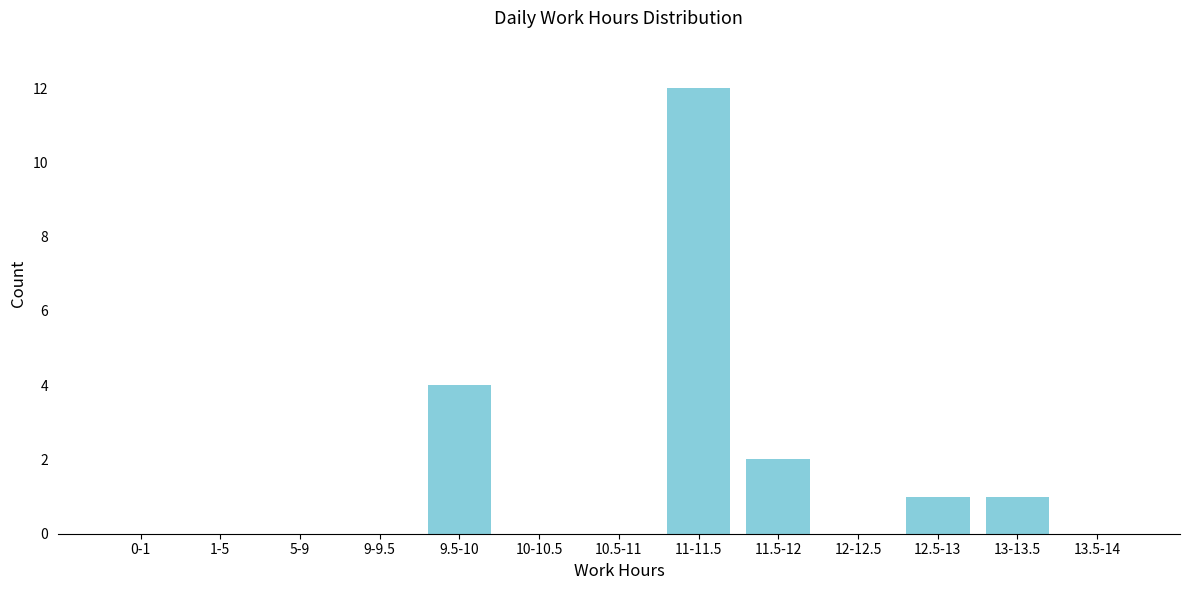

Reading left to right, list all the values displayed in this chart.

0-1=0	1-5=0	5-9=0	9-9.5=0	9.5-10=4	10-10.5=0	10.5-11=0	11-11.5=12	11.5-12=2	12-12.5=0	12.5-13=1	13-13.5=1	13.5-14=0